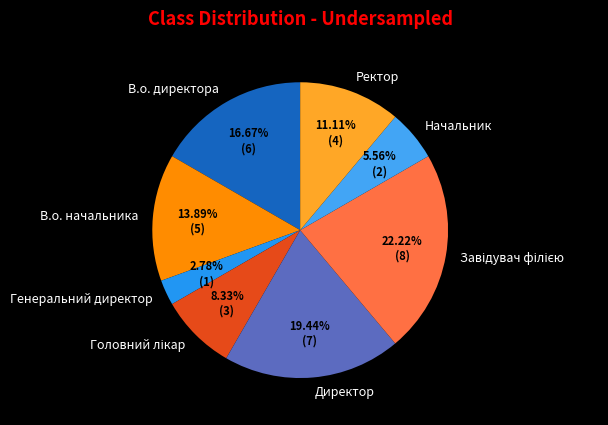

Is there a majority slice in this chart?

No